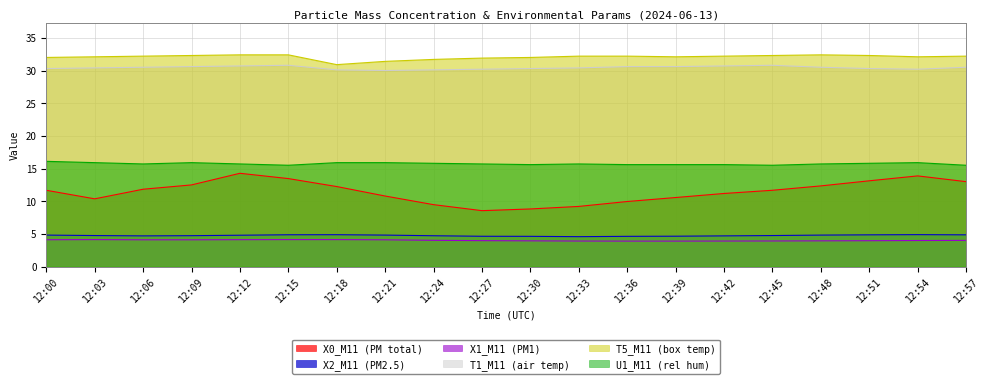

True or false: T5_M11 (box temp) and T1_M11 (air temp) cross at least once.

False